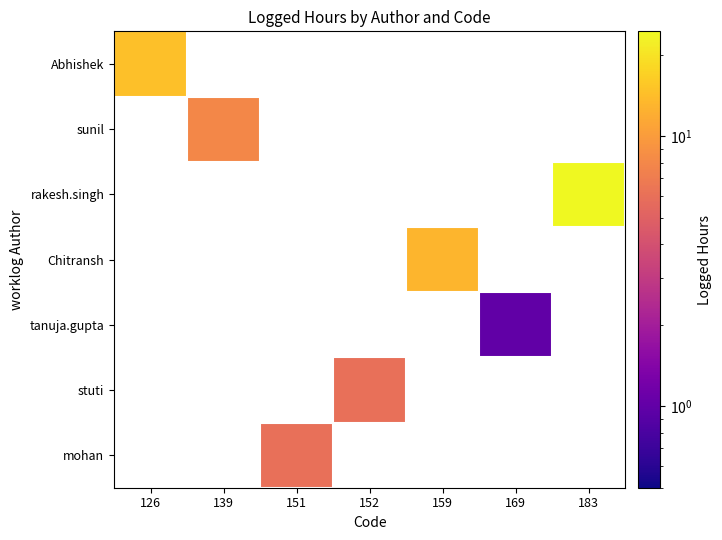

The value of rakesh.singh at 183 is 16.9. True or false?

False